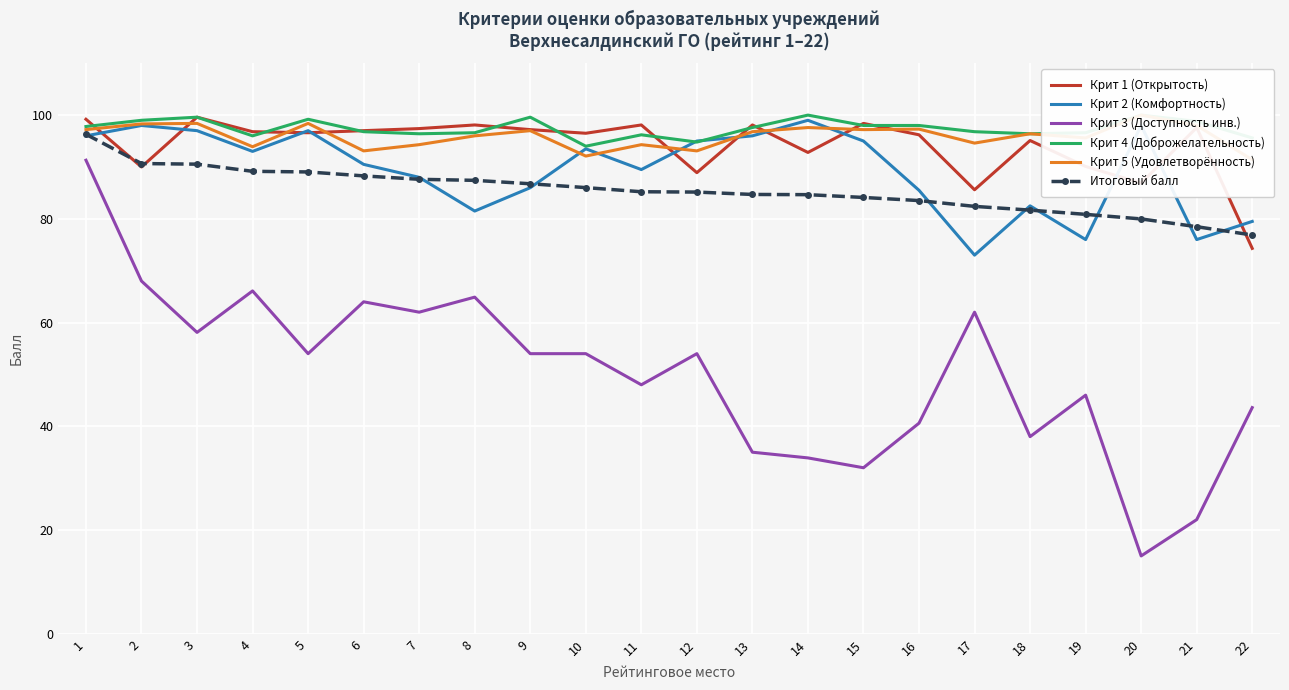

Is the value of Крит 5 (Удовлетворённость) at 15 greater than the value of Итоговый балл at 22?

Yes